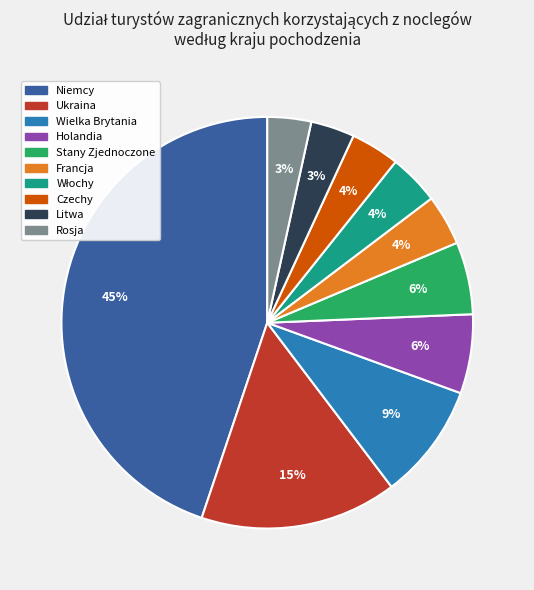

Count the number of slices in the pie.

10